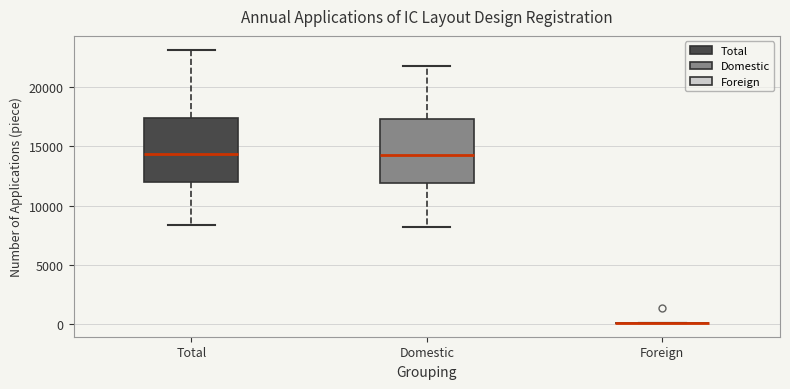

Reading left to right, read every box against the y-axis: the position of its median line, the range the box covers, and the ends of its whiskers. The values are not printed on the chart, so give them approximately, as read against the axis.

Total: median 14500, box 12000 to 17500, whiskers 8500 to 23000
Domestic: median 14500, box 12000 to 17500, whiskers 8000 to 22000
Foreign: box collapsed to a line at 0, whiskers 0 to 0